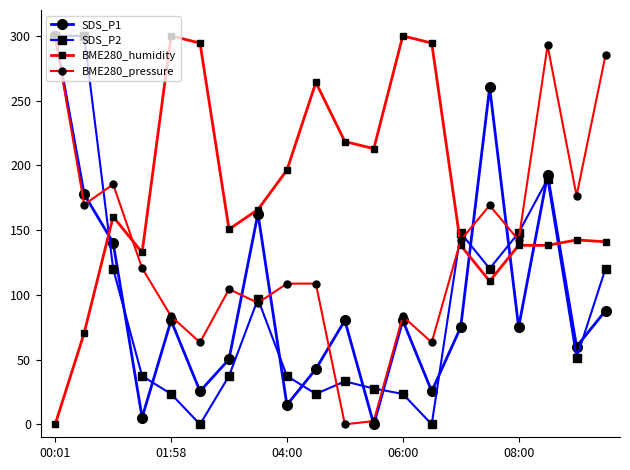

Which series has the largest total across all categories?

BME280_humidity